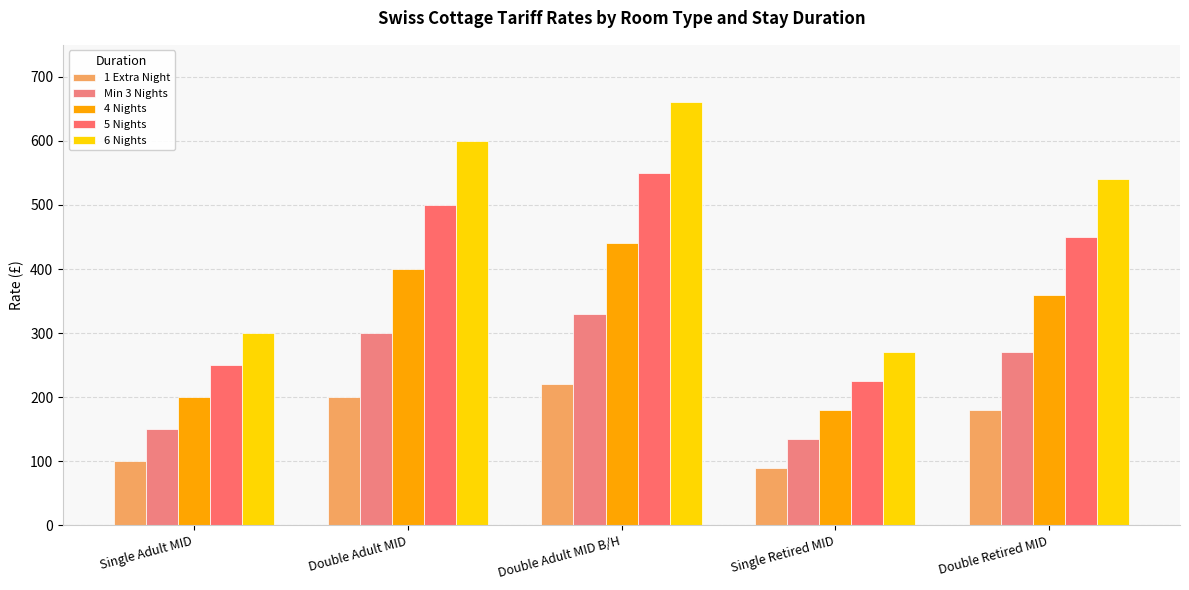

What is the difference between the second highest and minimum values in the 6 Nights series?

330